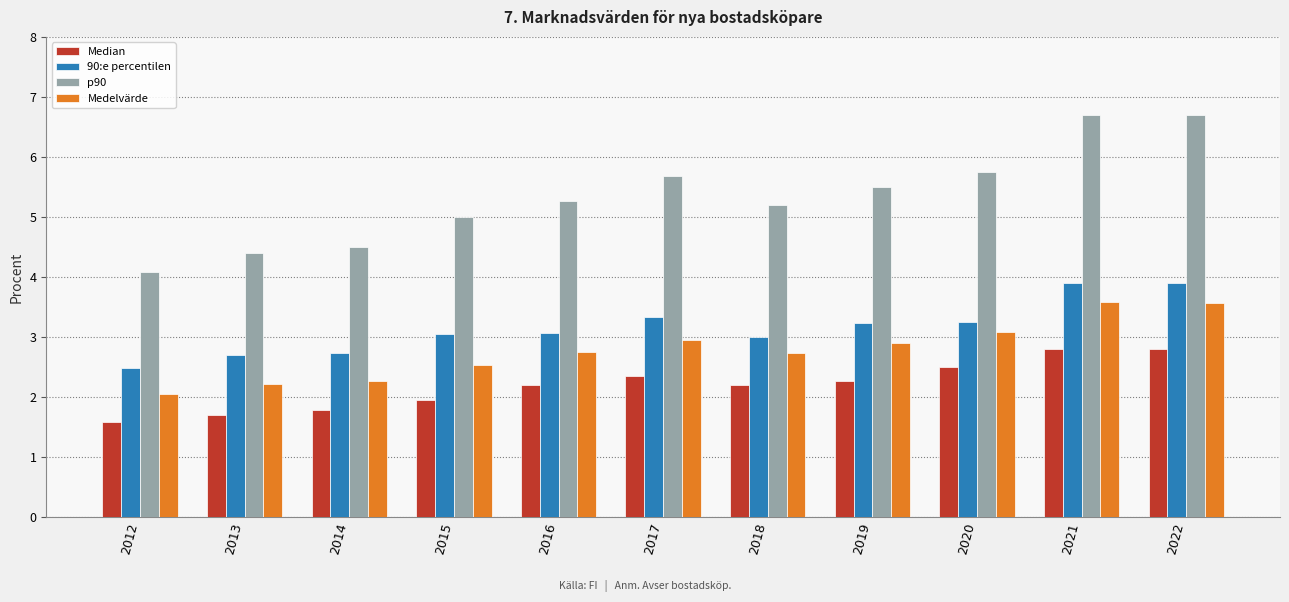

What is the lowest value of the Median series?

1.6